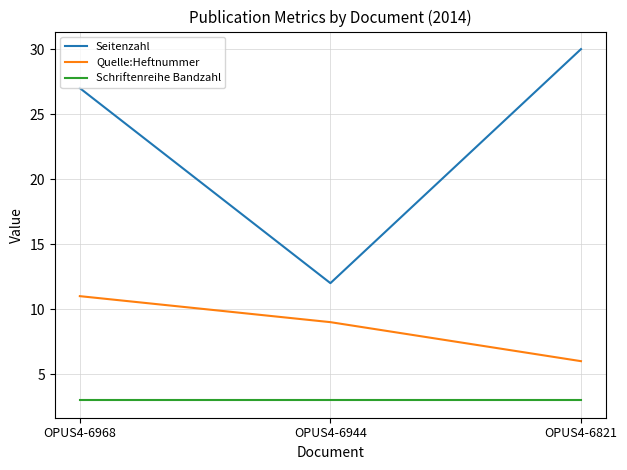

Reading left to right, transcribe all the data shown in this chart.

Seitenzahl: OPUS4-6968=27	OPUS4-6944=12	OPUS4-6821=30
Quelle:Heftnummer: OPUS4-6968=11	OPUS4-6944=9	OPUS4-6821=6
Schriftenreihe Bandzahl: OPUS4-6968=3	OPUS4-6944=3	OPUS4-6821=3